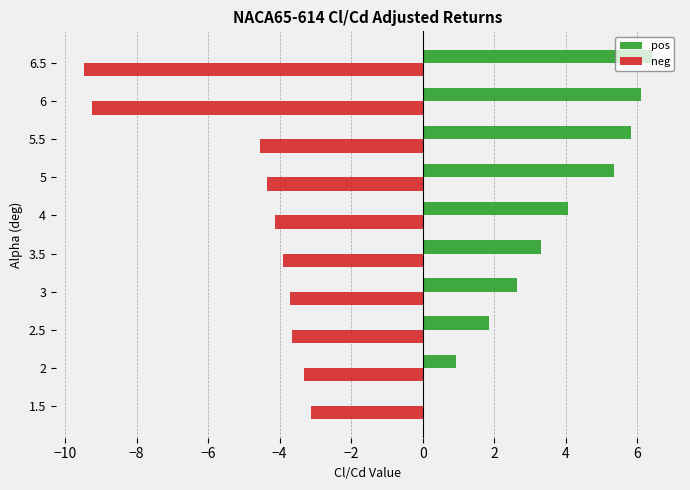

The value of neg at 6 is -9.2. True or false?

True